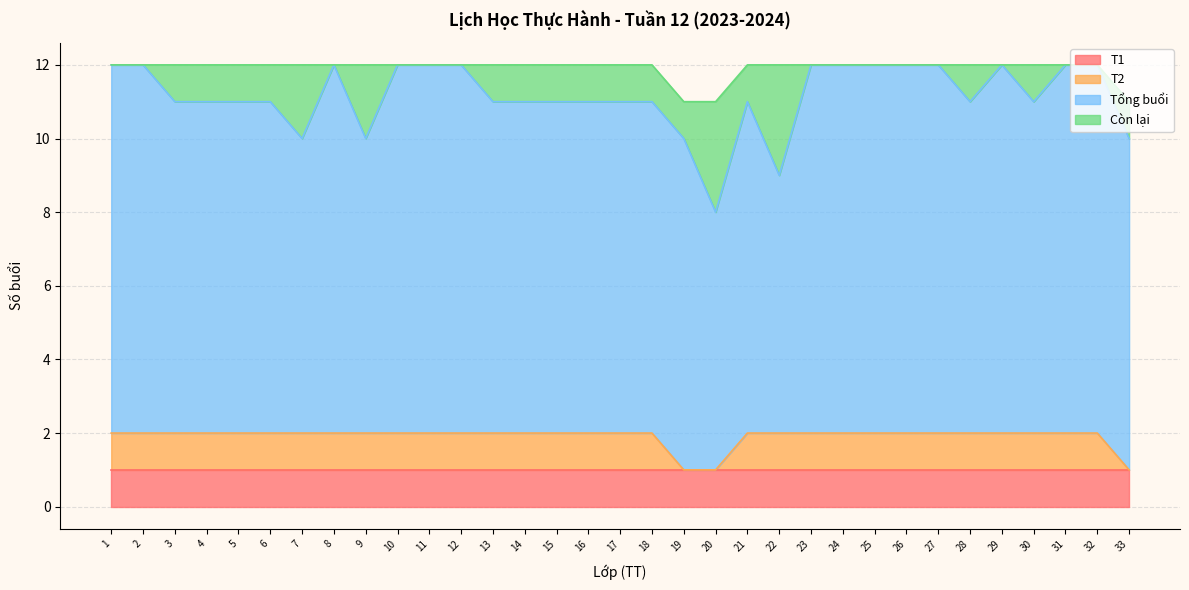

What is the spread (max minus min) of values at 27?

10